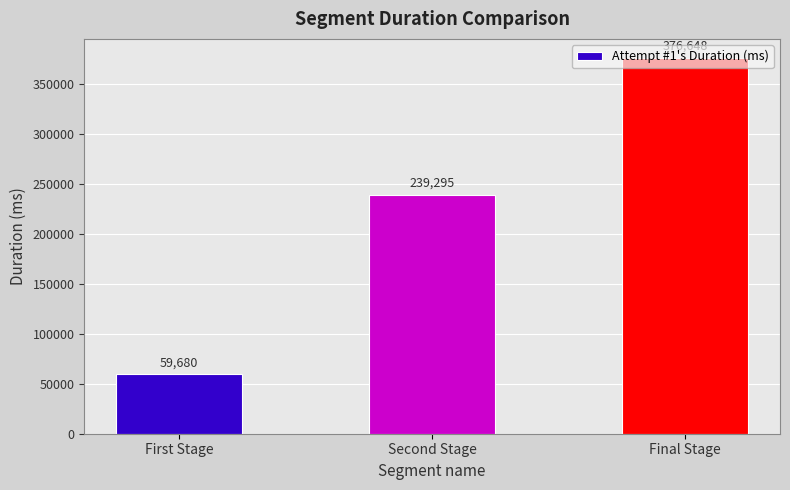

What position from the right is First Stage?

3